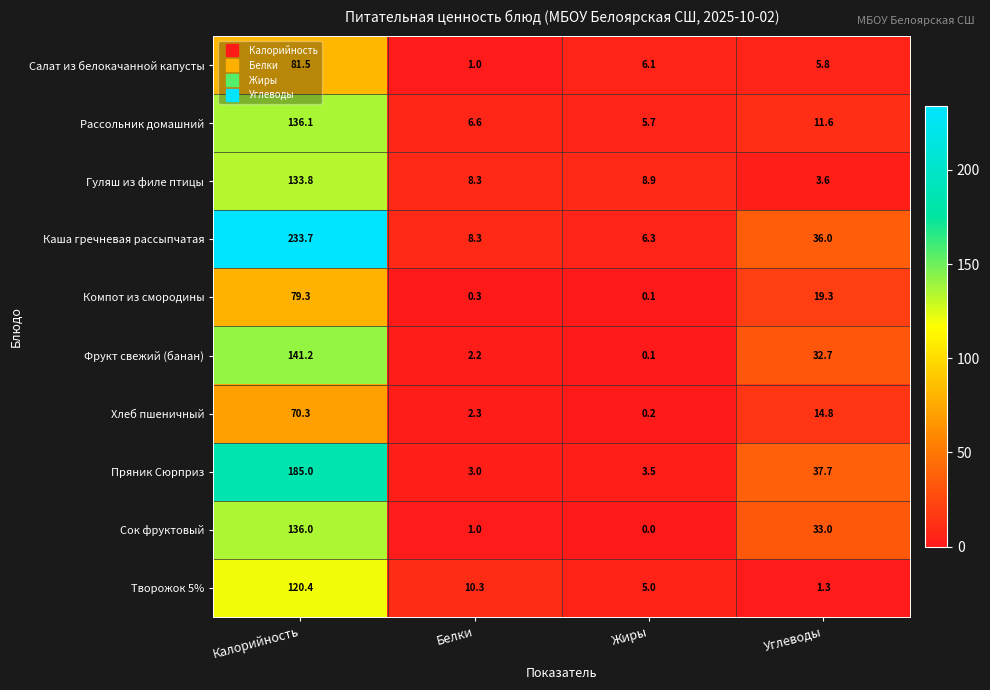

Rank the series at Углеводы from highest to lowest value.

Пряник Сюрприз, Каша гречневая рассыпчатая, Сок фруктовый, Фрукт свежий (банан), Компот из смородины, Хлеб пшеничный, Рассольник домашний, Салат из белокачанной капусты, Гуляш из филе птицы, Творожок 5%